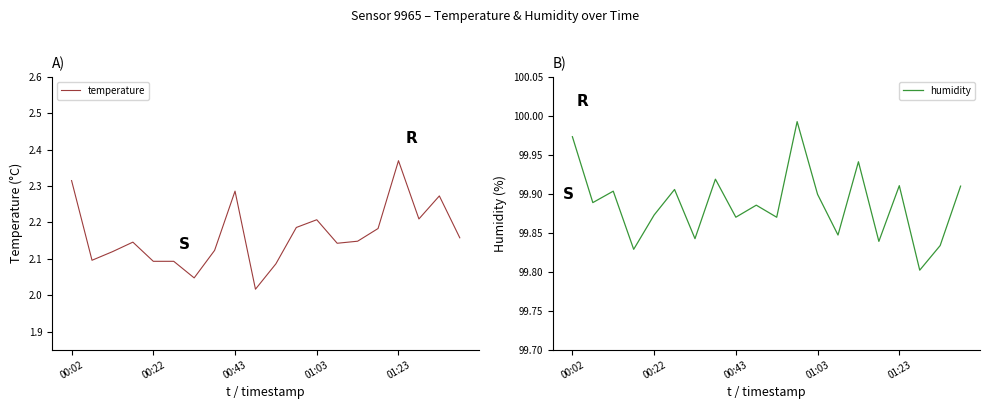

What is the label of the 15th point from the right?

5